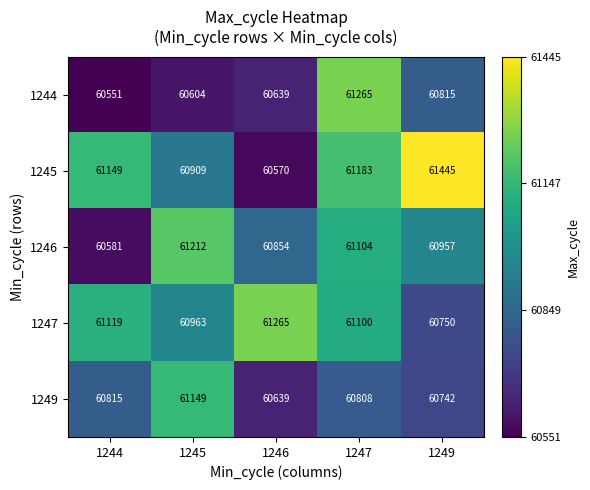

What is the difference between the second highest and second lowest values in the 1245 series?

274